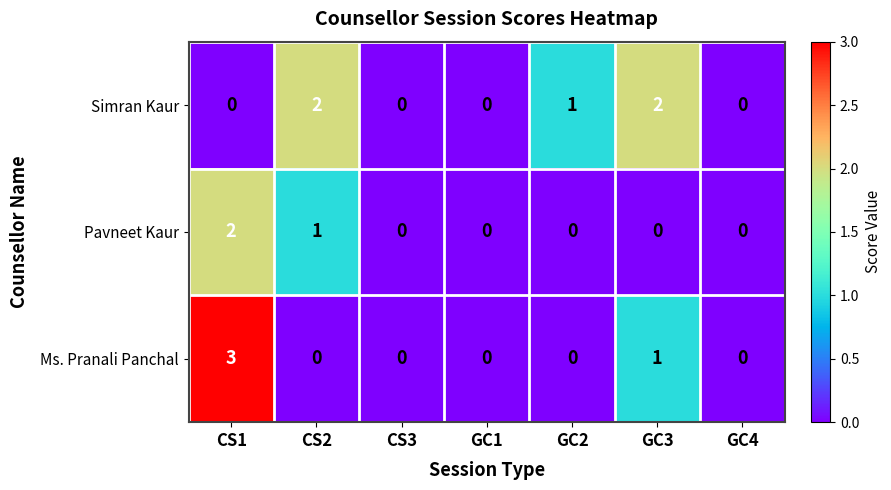

What is the total value across all series at GC3?

3